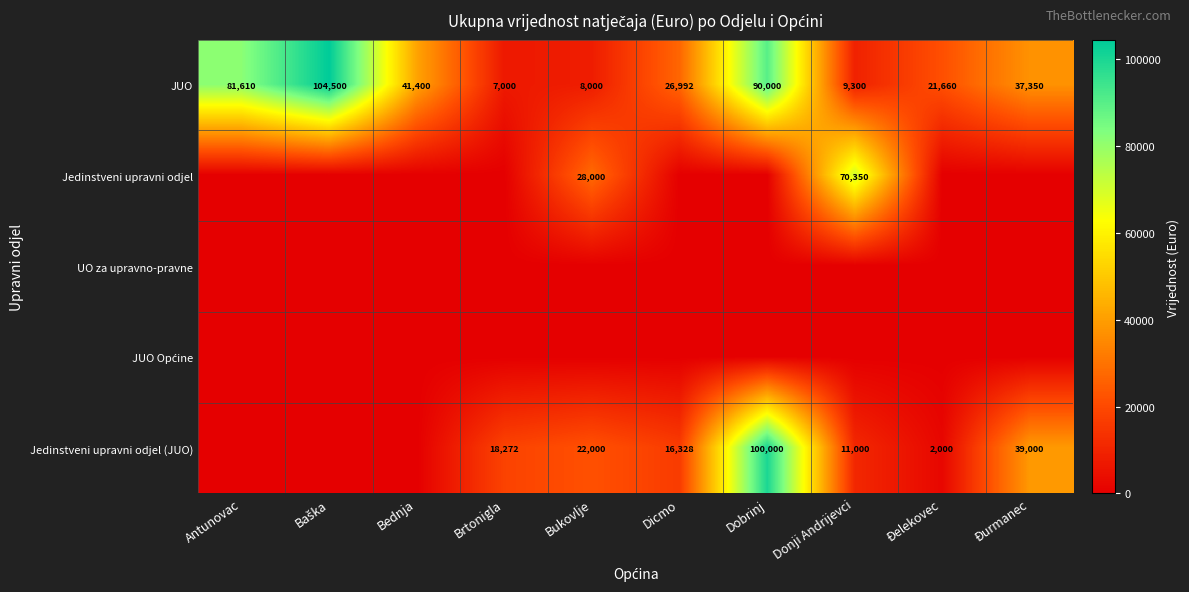

How many series are shown in this chart?

5